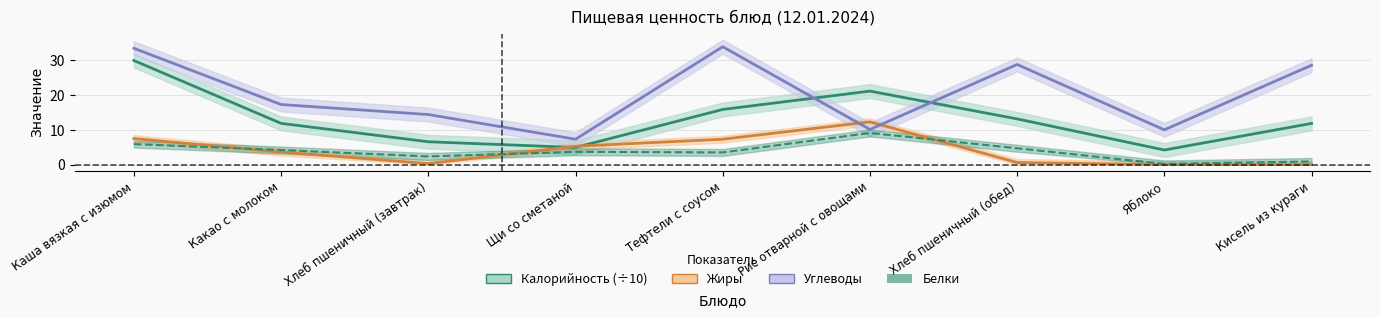

Which label corresponds to the smallest value in the chart?

Яблоко